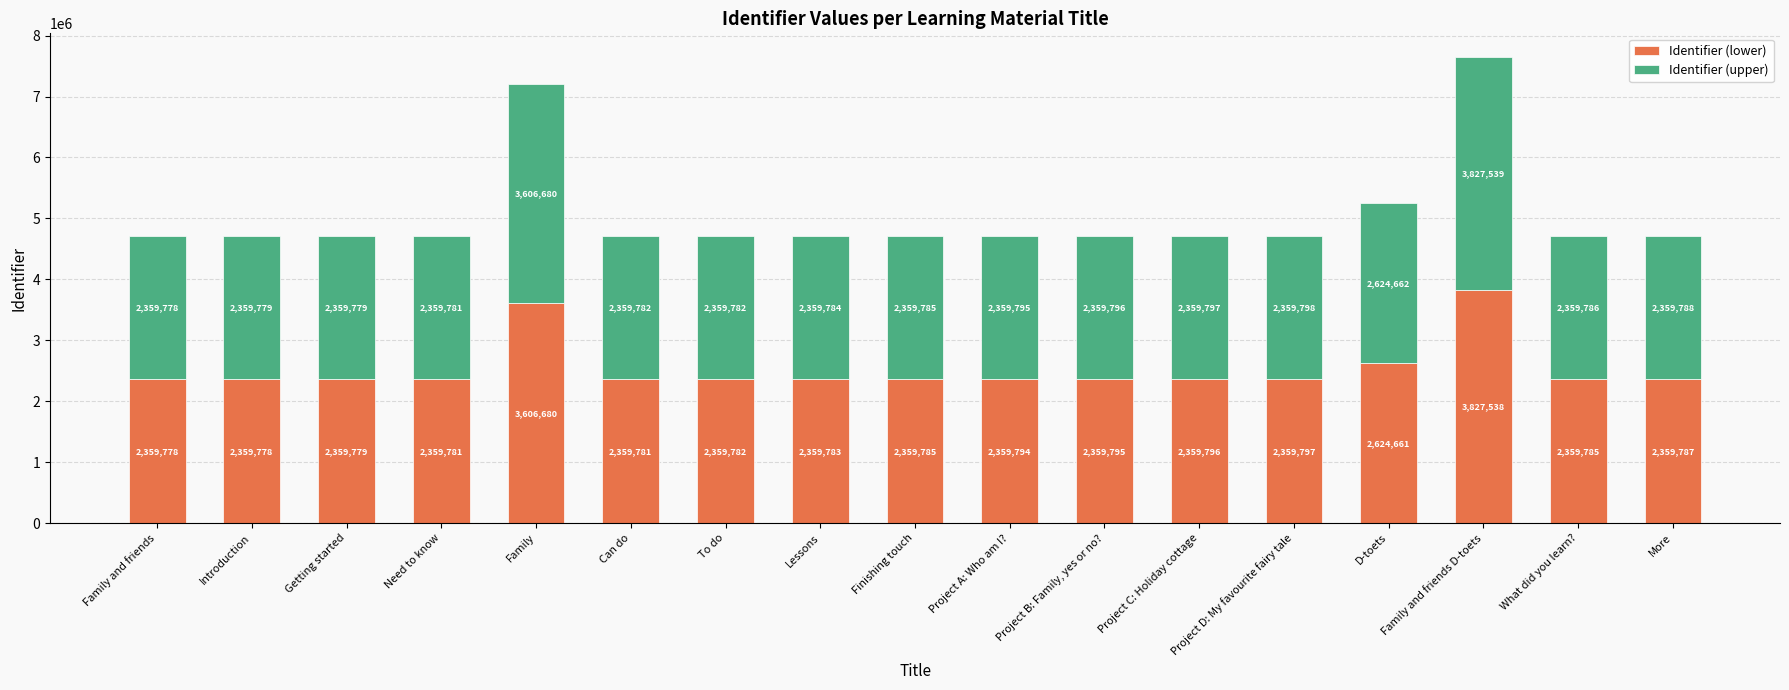

What is the value of the Identifier (lower) bar at the 12th from the left?

2359796